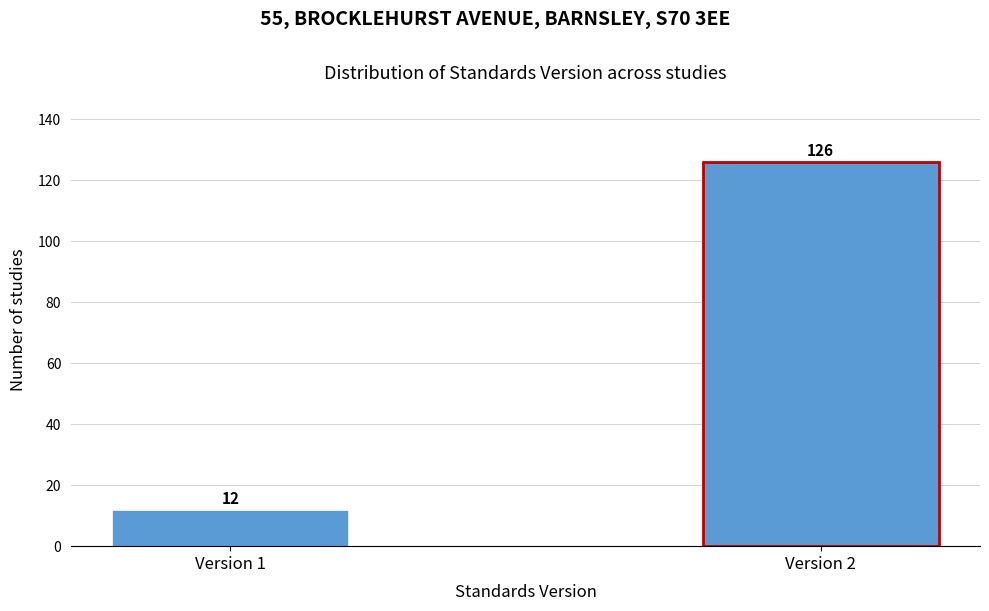

Reading right to left, what are all the values shown in this chart?

Version 2=126	Version 1=12